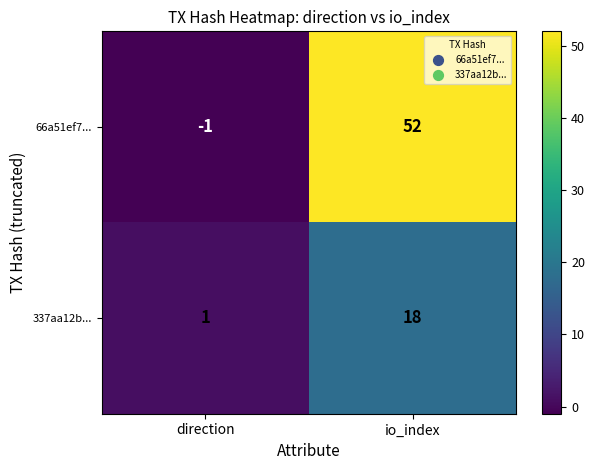

How many distinct data groups are displayed?

2